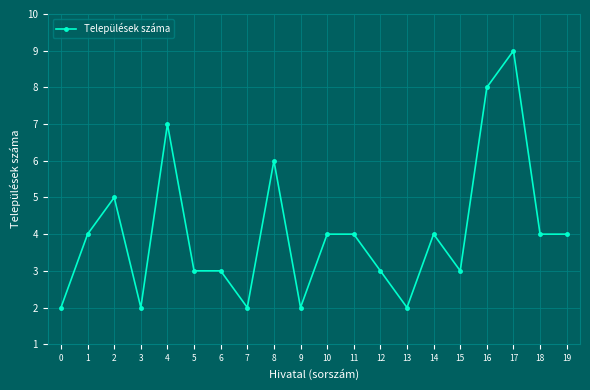

Is it true that the value at 6 is 3?

True